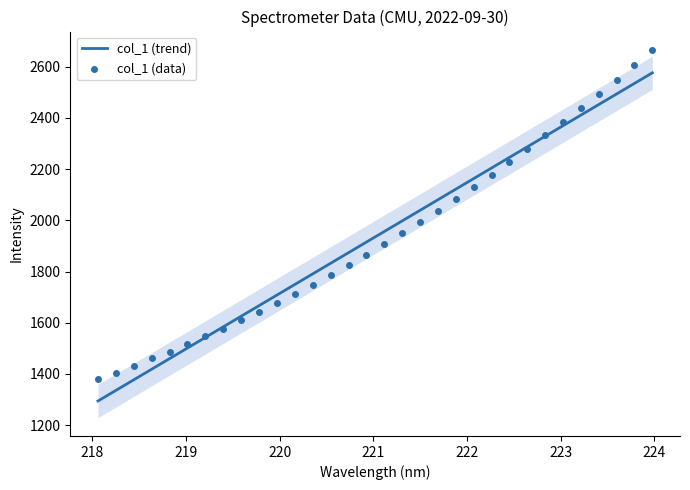

Which series reaches the maximum Y coordinate?

col_1 (data)